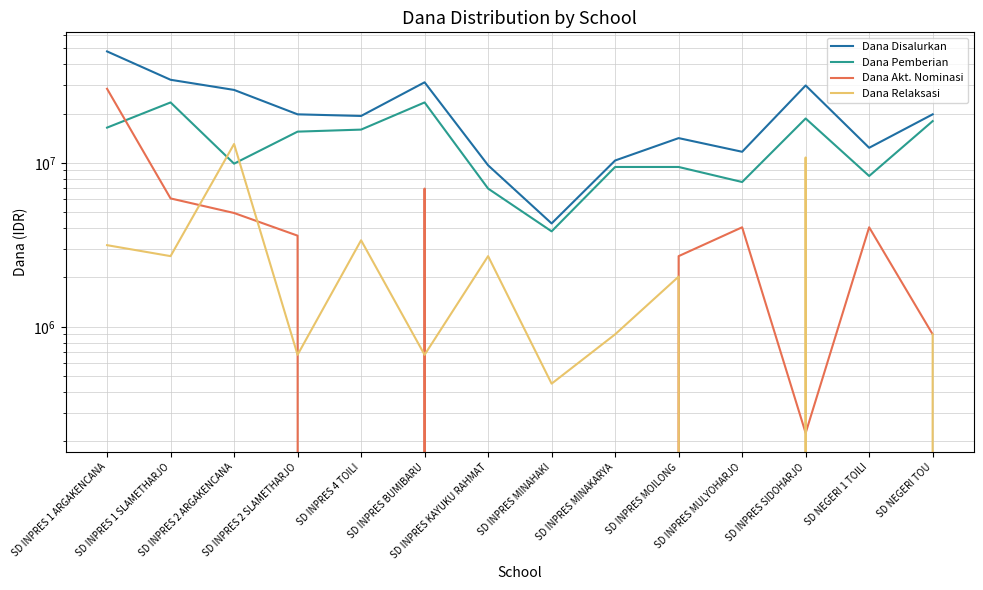

What is the lowest value of the Dana Pemberian series?

3825000